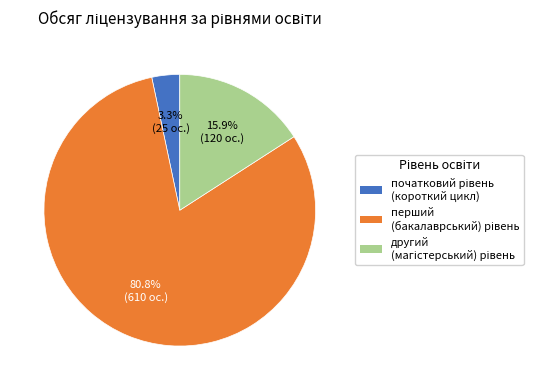

Is there any slice that represents more than half of the pie?

Yes